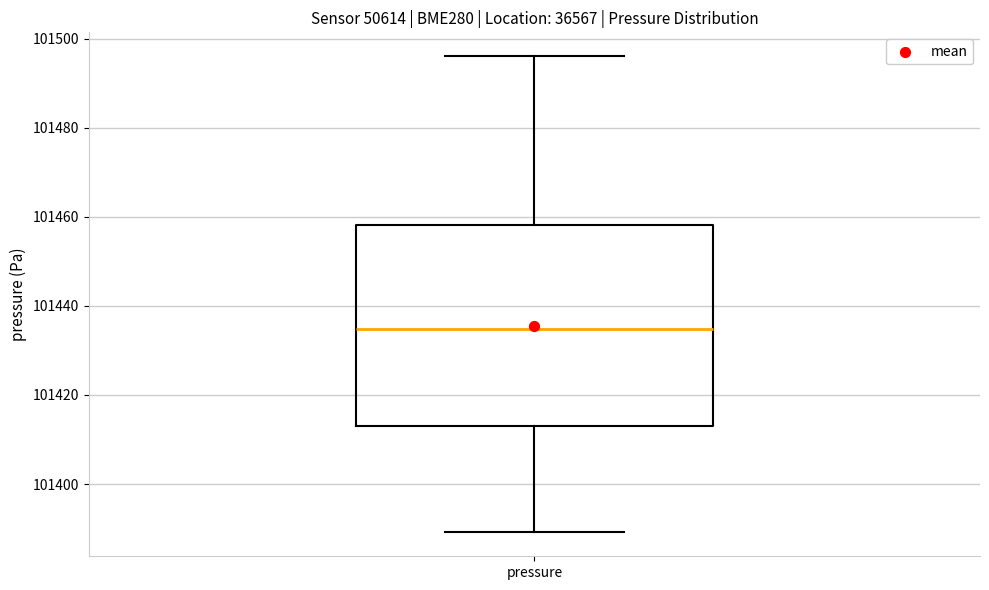

Where does the median line of the box for pressure sit on the y-axis? The values are not printed on the chart, so give them approximately, as read against the axis.

101434